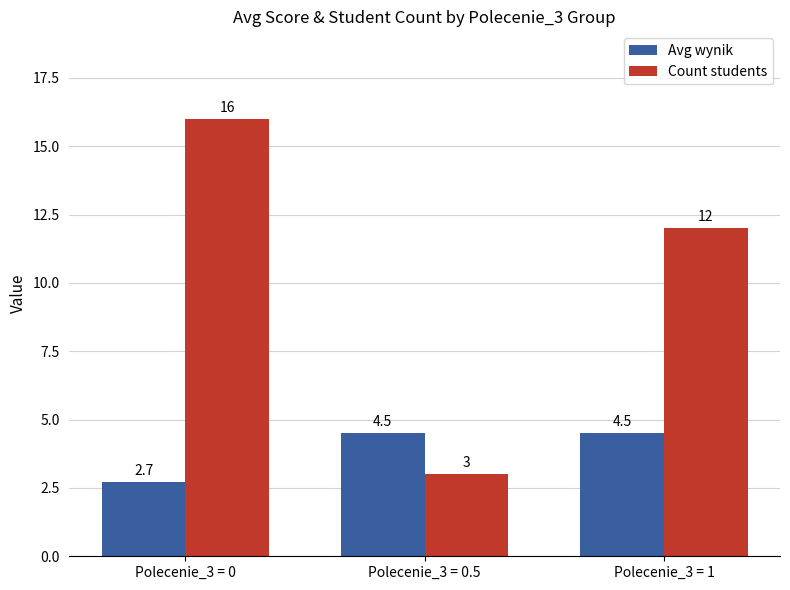

What are all the series names shown in the legend?

Avg wynik, Count students